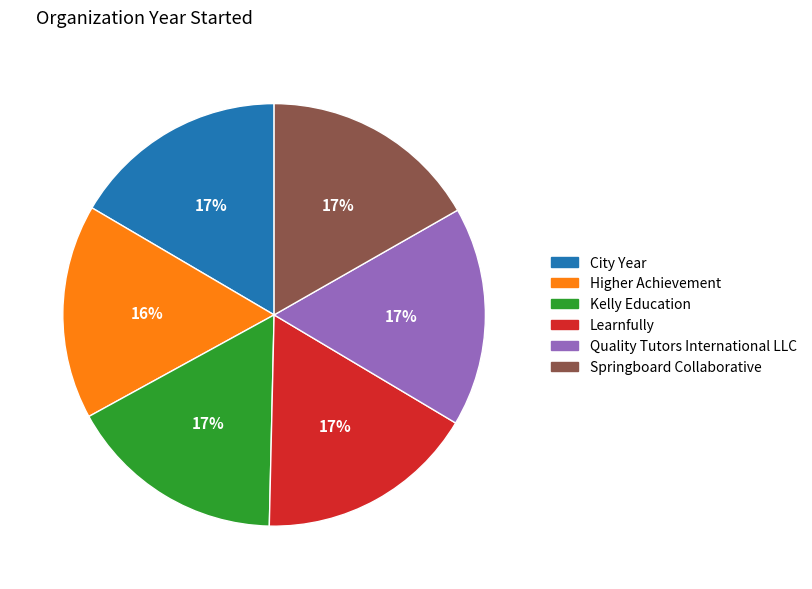

Is there any slice that represents more than half of the pie?

No